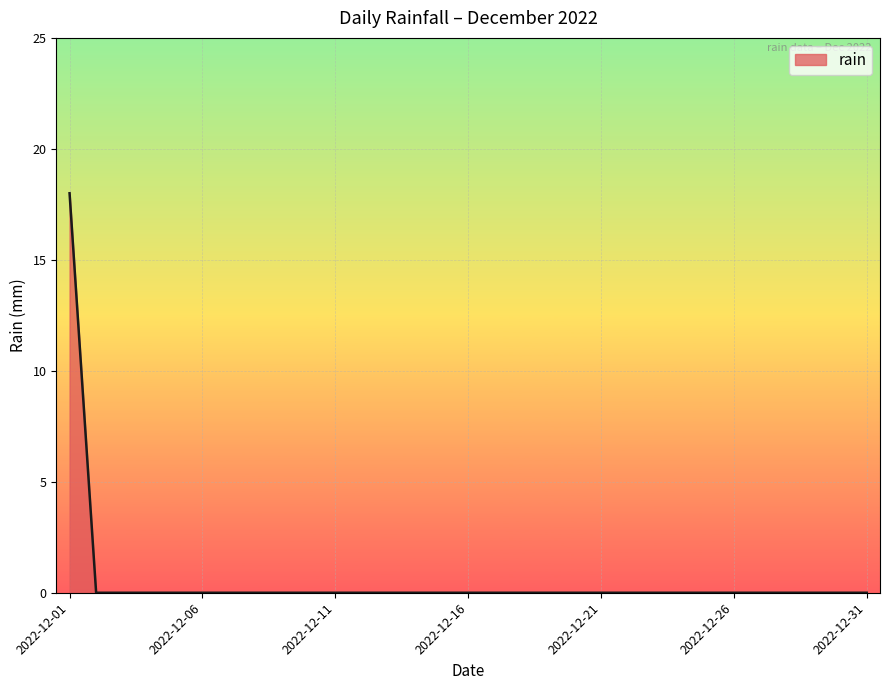

What is the greatest value displayed?

18